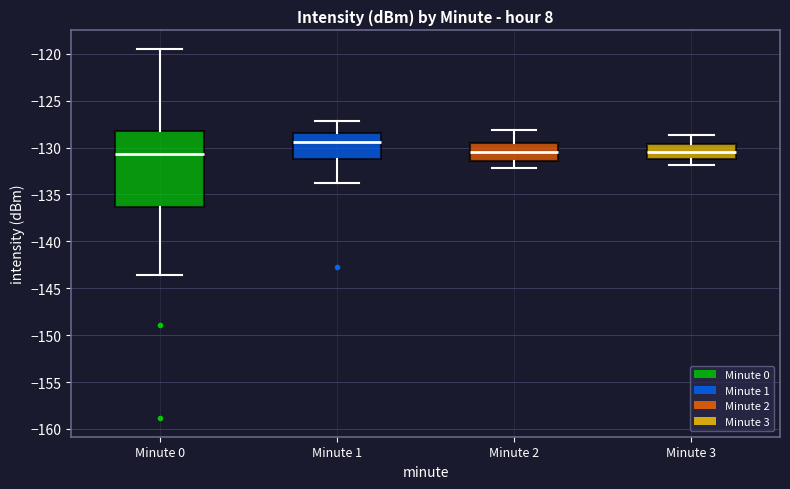

Which box is the tallest, from its lower edge to its upper edge?

Minute 0